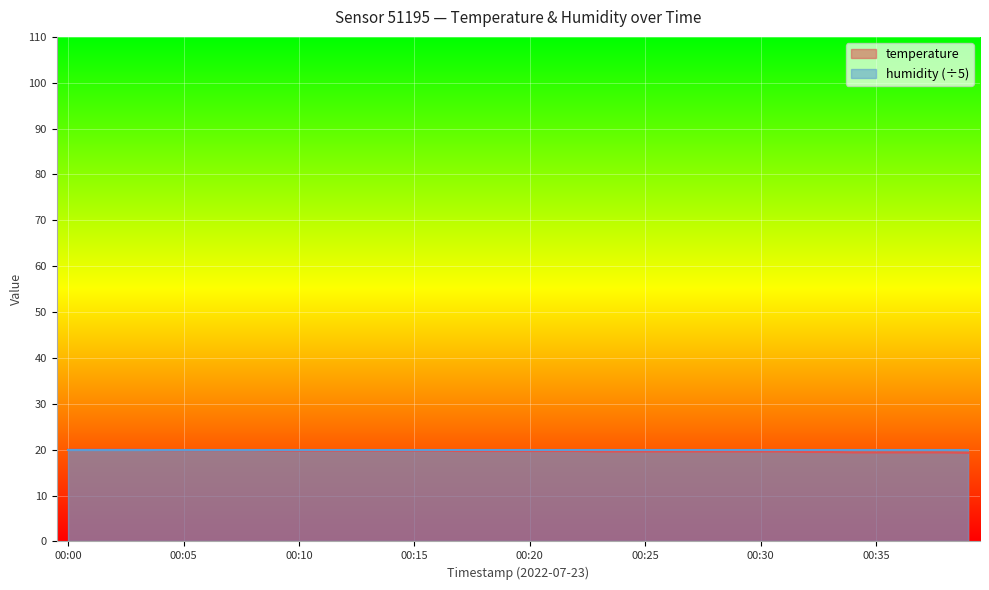

True or false: there are more than 2 points higher than both neighbors.

False